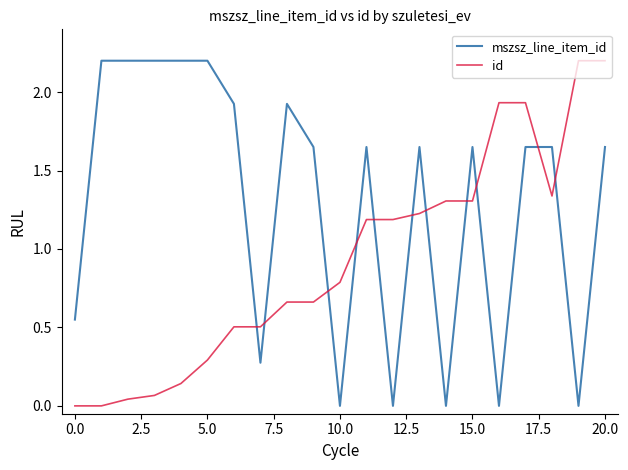

List the series in order of their overall mean, highest first.

mszsz_line_item_id, id